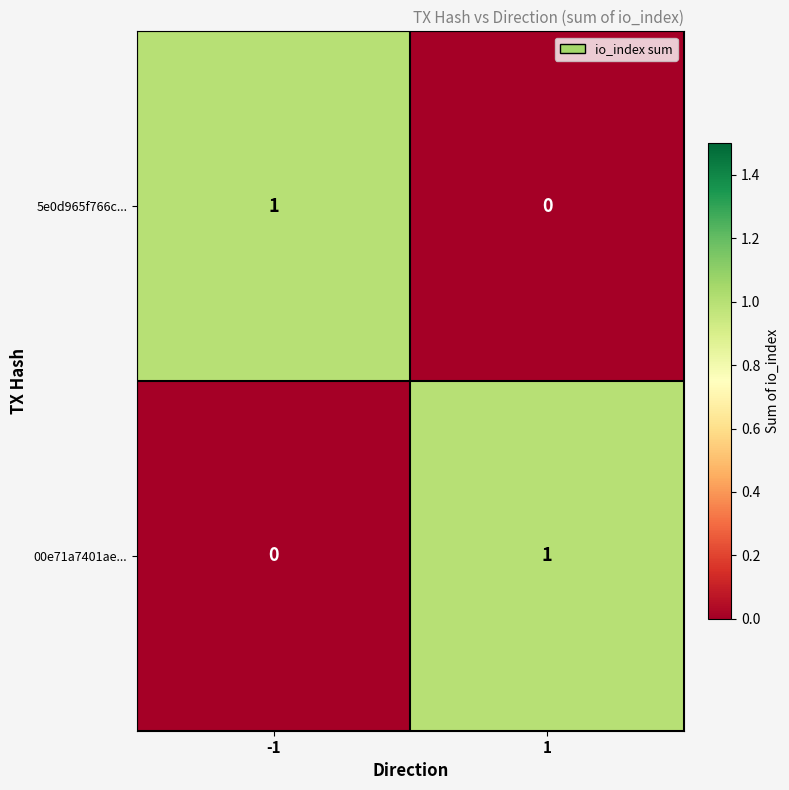

How many distinct data groups are displayed?

2